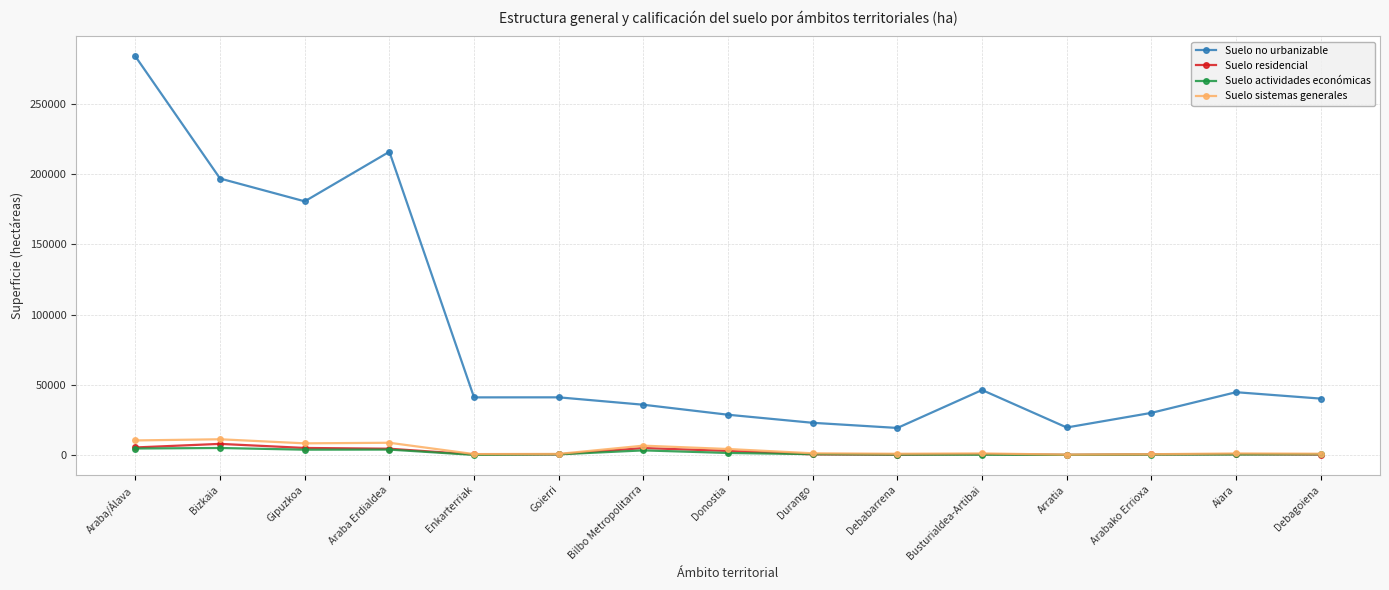

What is the label of the 13th point from the right?

Gipuzkoa